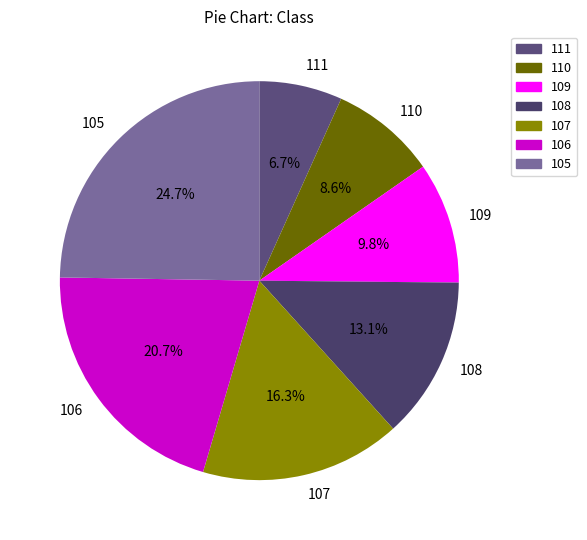

Which slice is the smallest?

111